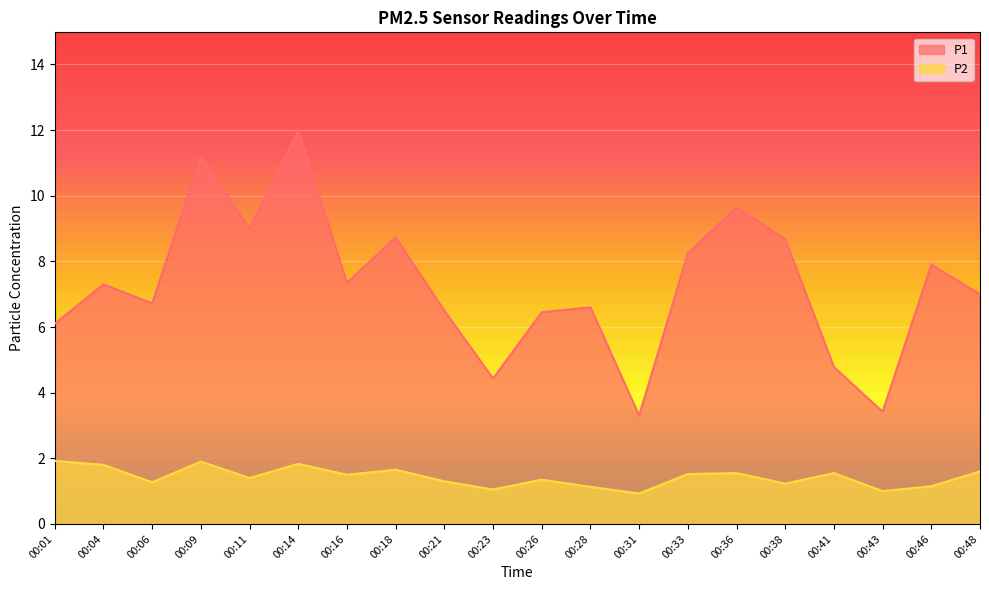

What is the sum of the P2 values at 00:16 and 00:41?

3.0